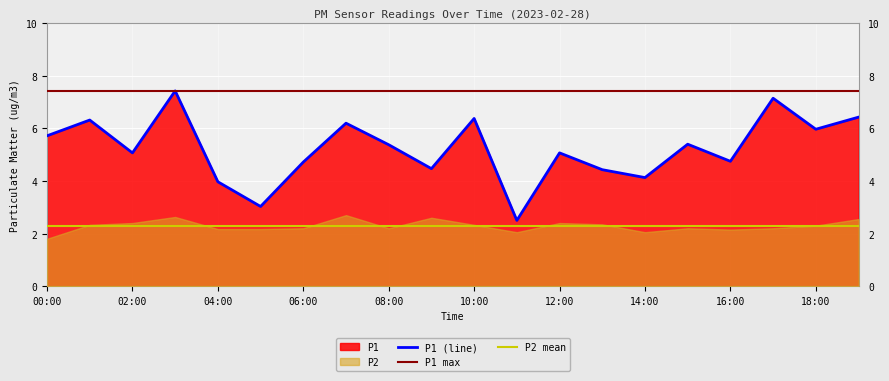

How many values are below 5?

8